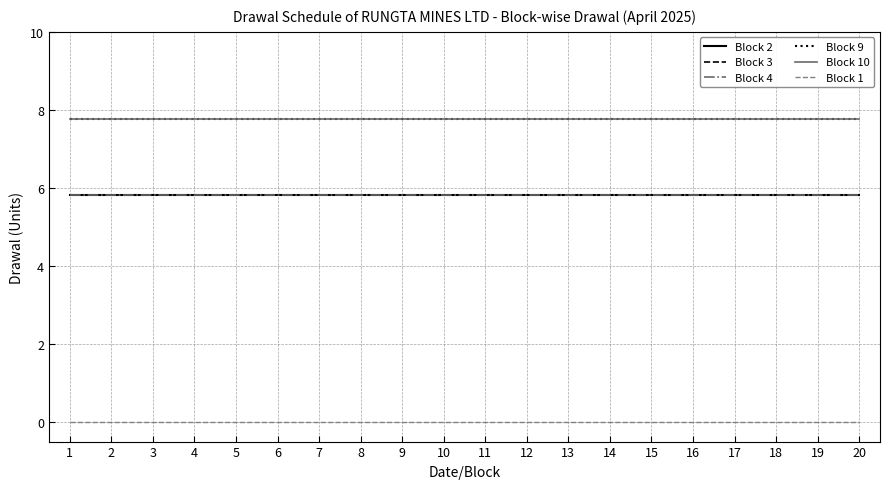

True or false: Block 1 and Block 9 cross at least once.

False